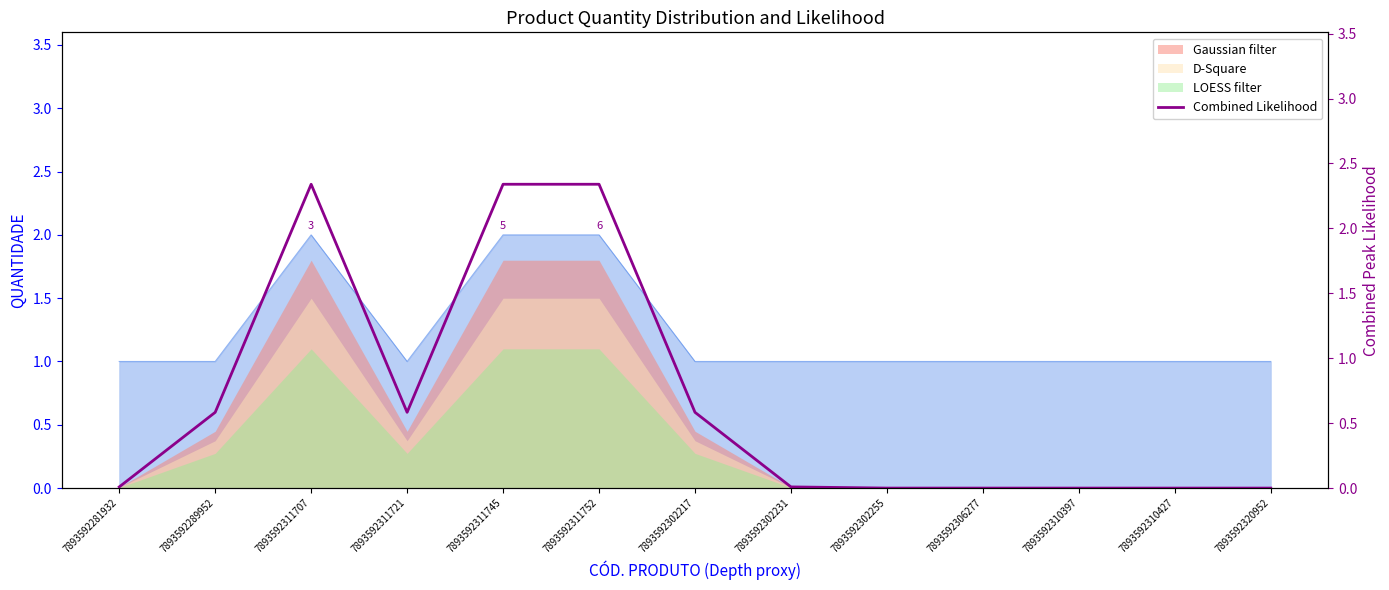

True or false: the data shows 0.0 at 7893592306277.

True